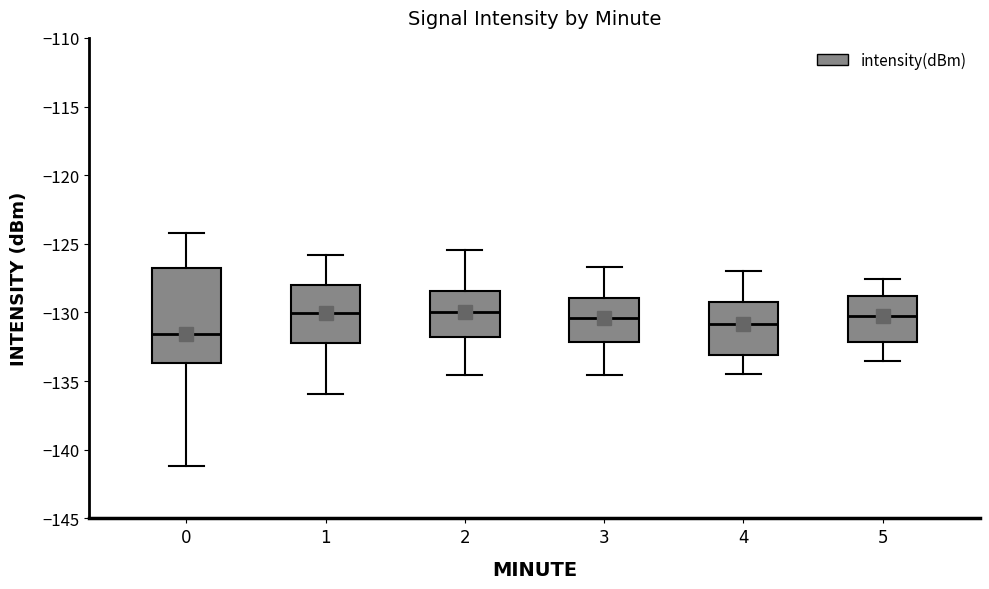

Where does the median line of the box at x = 2 sit on the y-axis? The values are not printed on the chart, so give them approximately, as read against the axis.

-130.0